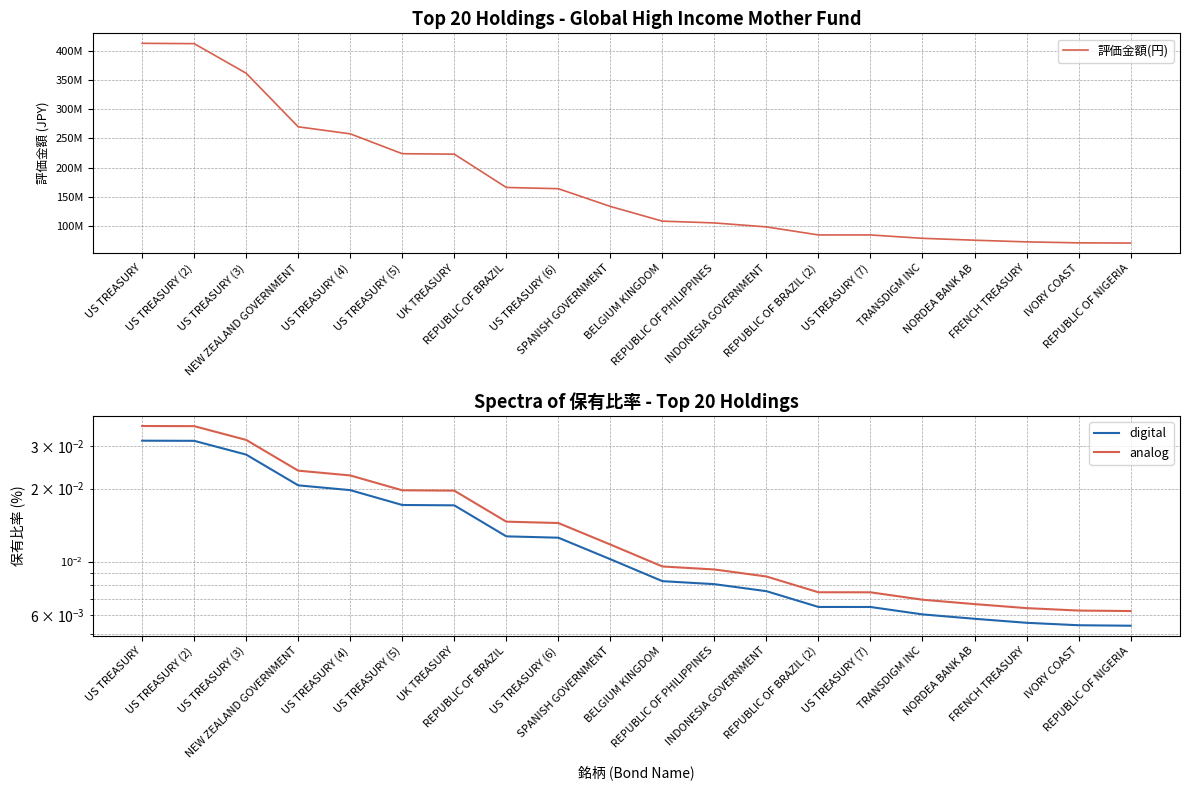

Rank the series by their maximum value, from lowest to highest.

digital, analog, 評価金額(円)